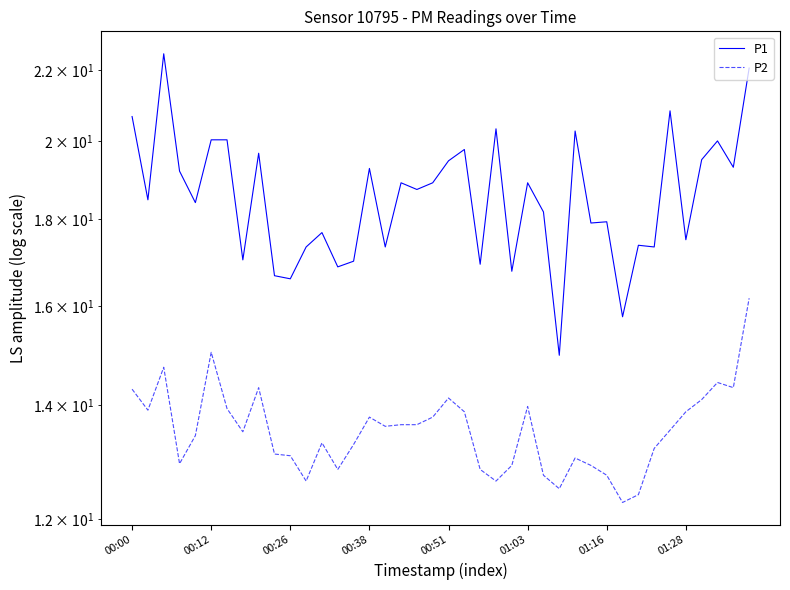

Does the chart have visible grid lines?

No